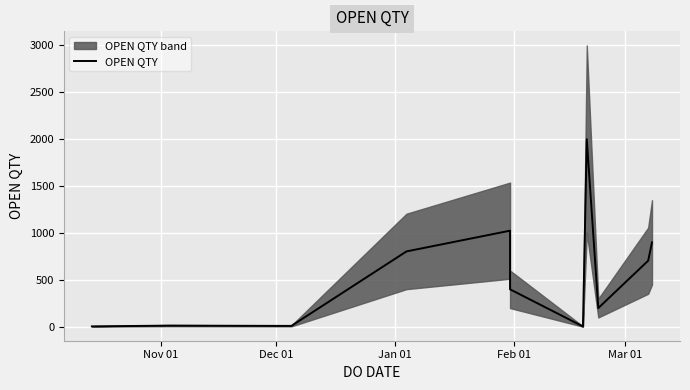

Reading left to right, what are all the values shown in this chart?

5	13	10	804	1025	400	4	2000	2000	200	705	900